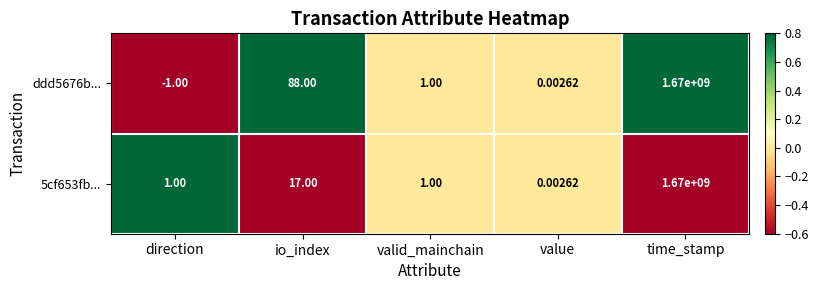

Which category has the lowest value across all series?

direction